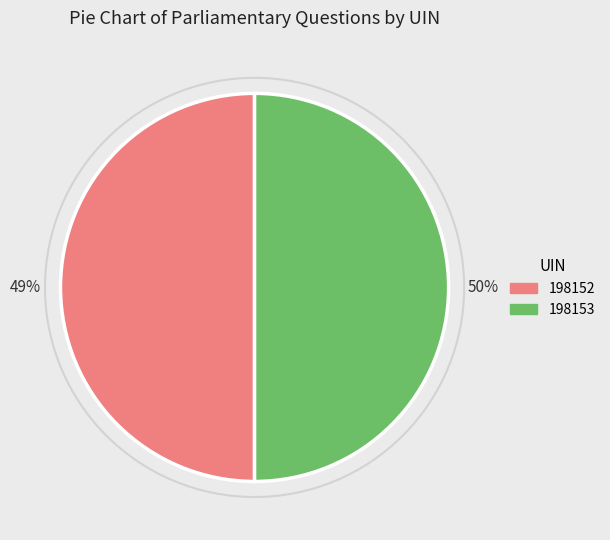

To the nearest percent, what is the average slice percentage?

50%